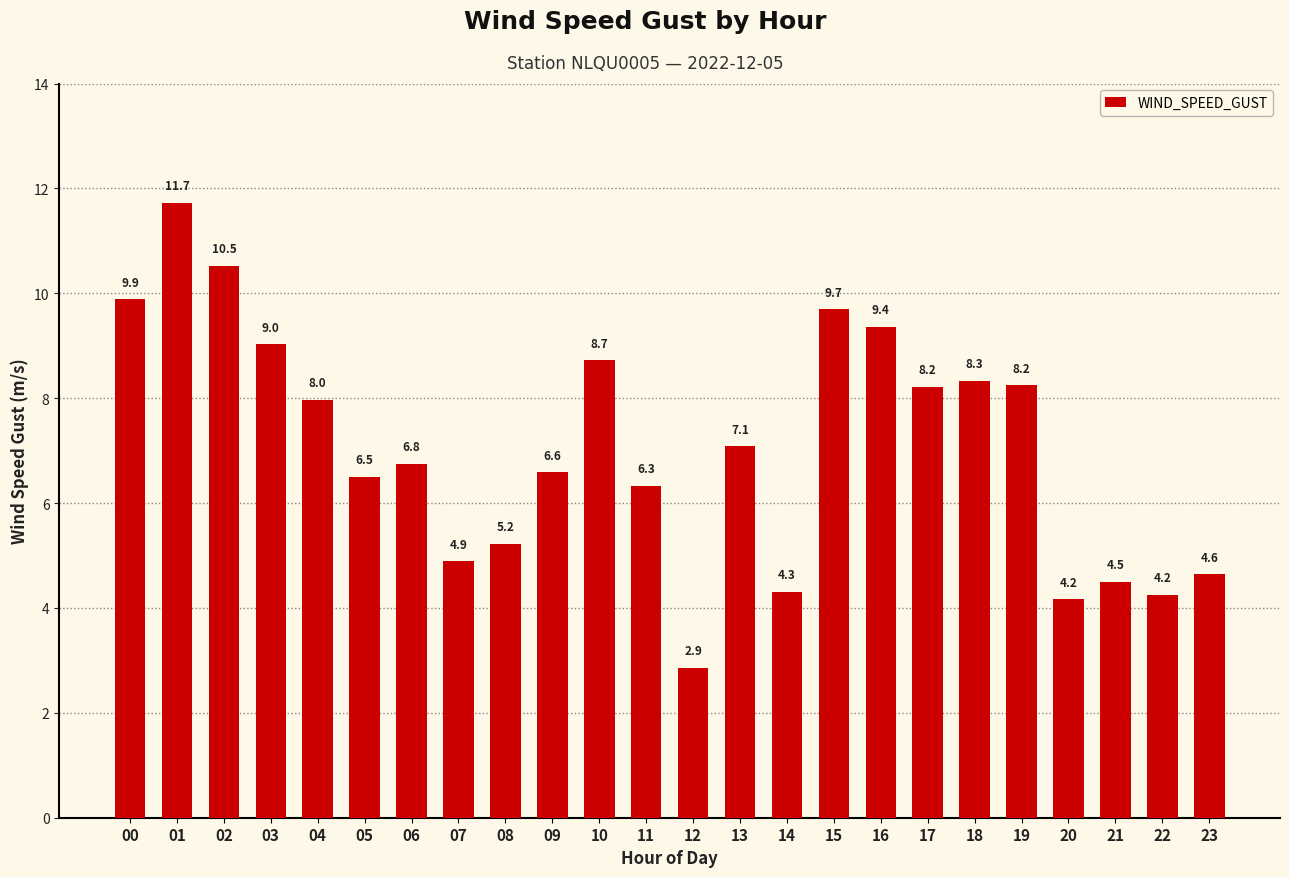

At which category does the chart reach its minimum across all series?

12